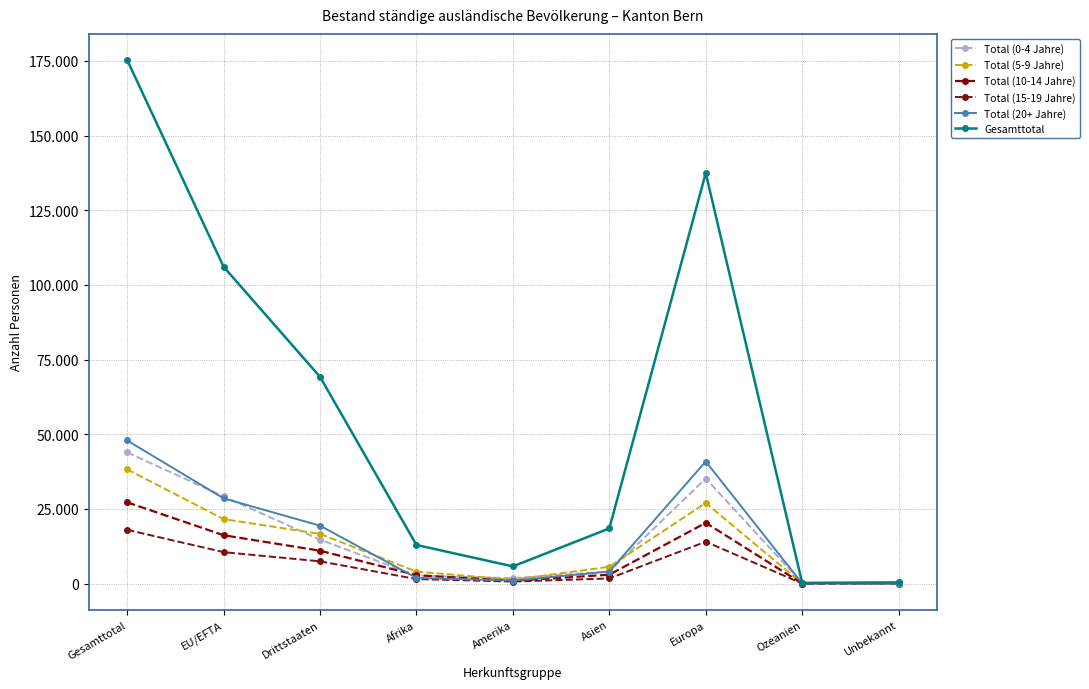

True or false: Total (15-19 Jahre) and Gesamttotal cross at least once.

False